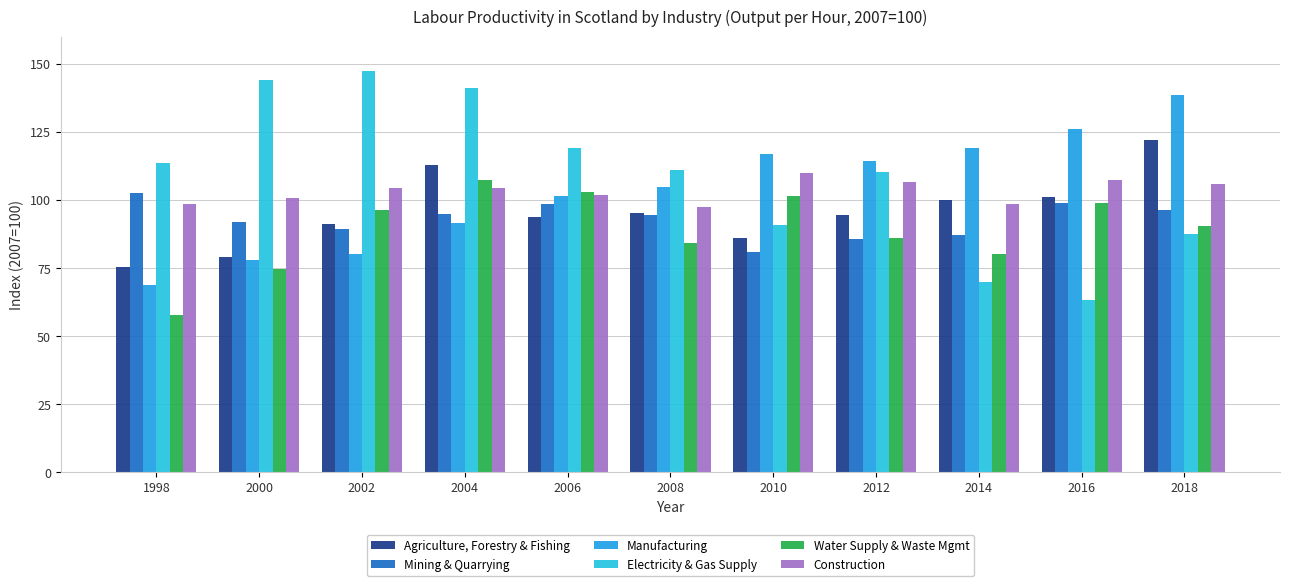

Rank the series at 2016 from highest to lowest value.

Manufacturing, Construction, Agriculture, Forestry & Fishing, Mining & Quarrying, Water Supply & Waste Mgmt, Electricity & Gas Supply